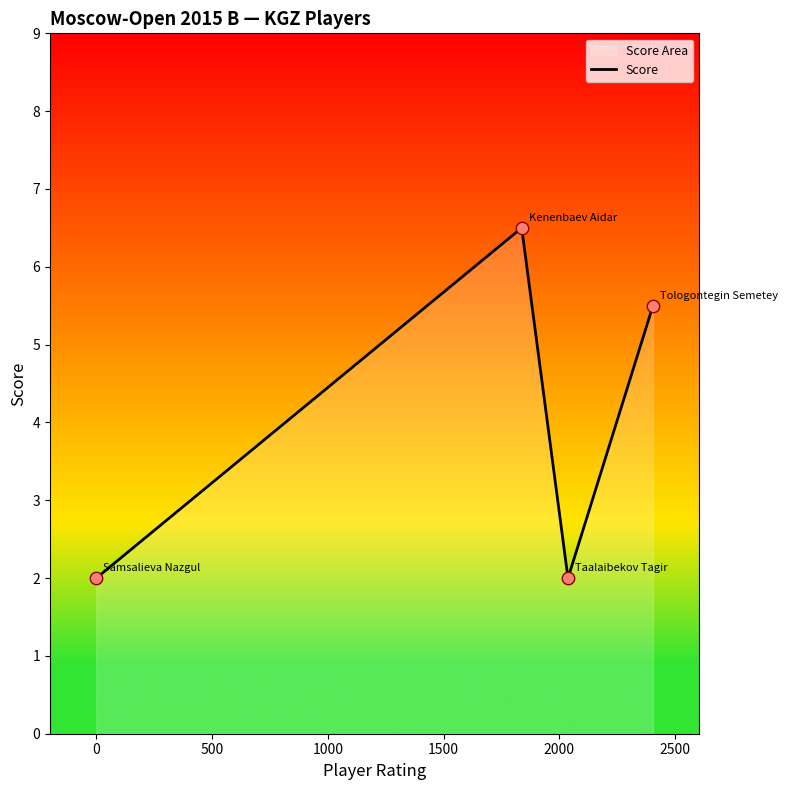

What is the difference between the maximum and minimum values?

4.5